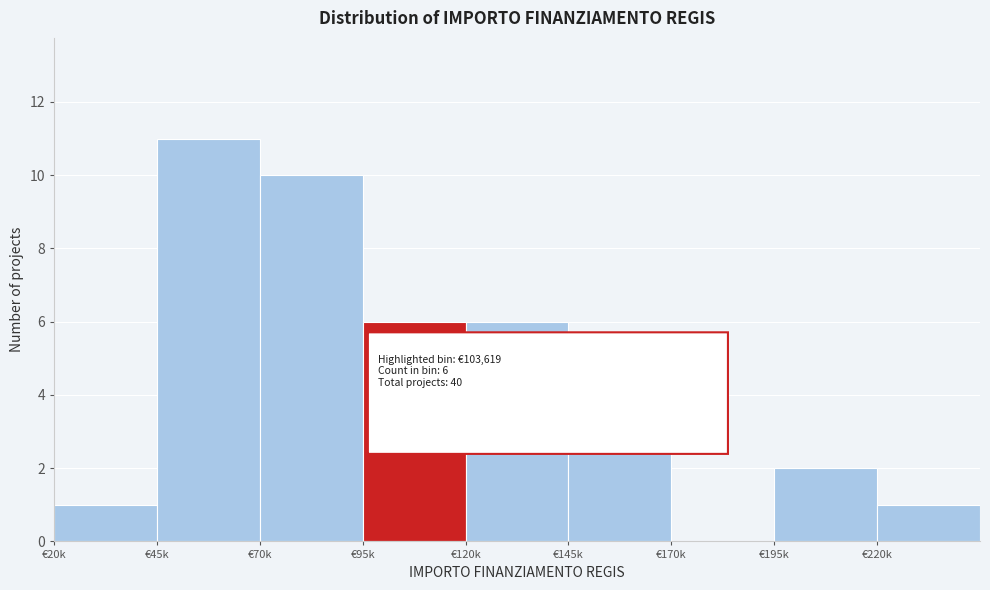

Reading left to right, what are all the values shown in this chart?

€20k=1	€45k=11	€70k=10	€95k=6	€120k=6	€145k=3	€170k=0	€195k=2	€220k=1